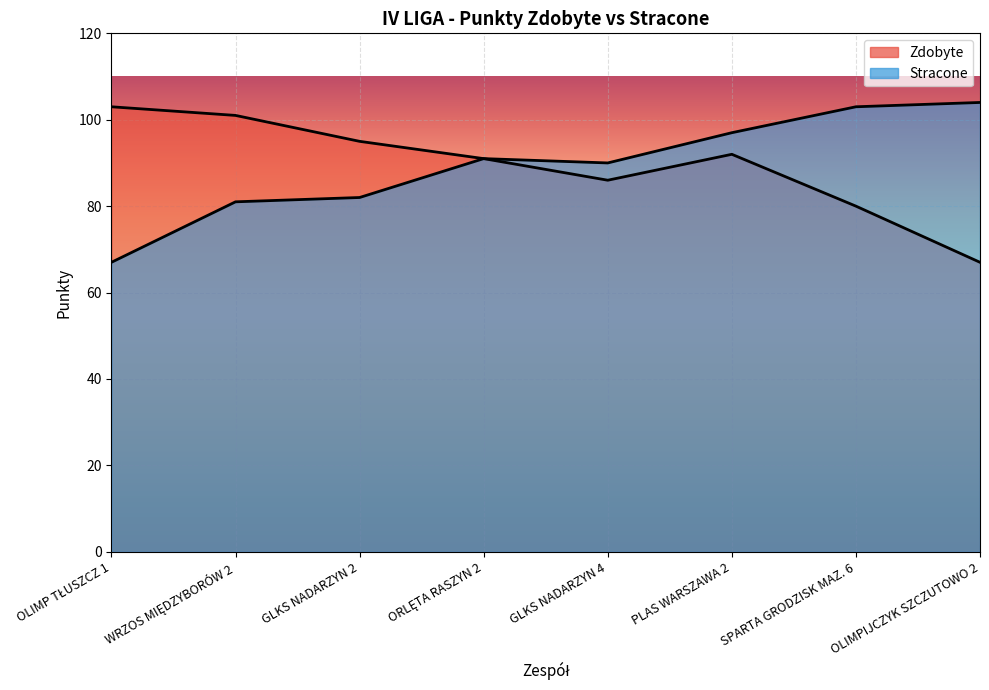

Reading left to right, what are all the values shown in this chart?

Zdobyte: 103	101	95	91	86	92	80	67
Stracone: 67	81	82	91	90	97	103	104